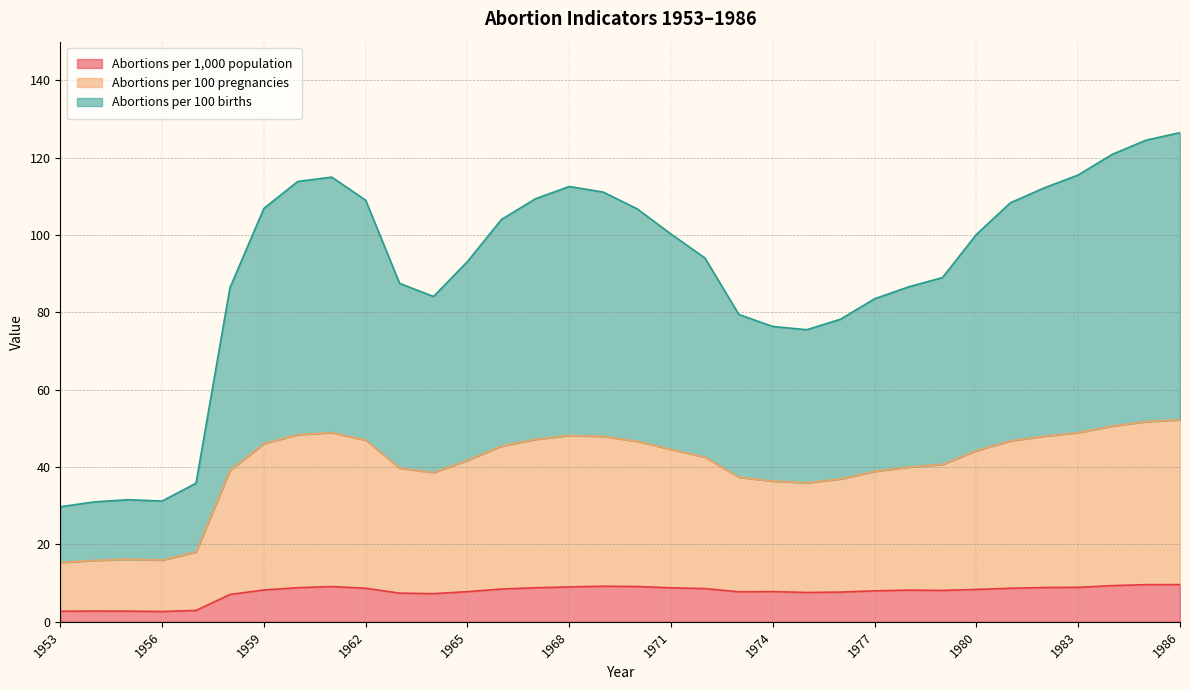

True or false: Abortions per 1,000 population and Abortions per 100 births cross at least once.

False